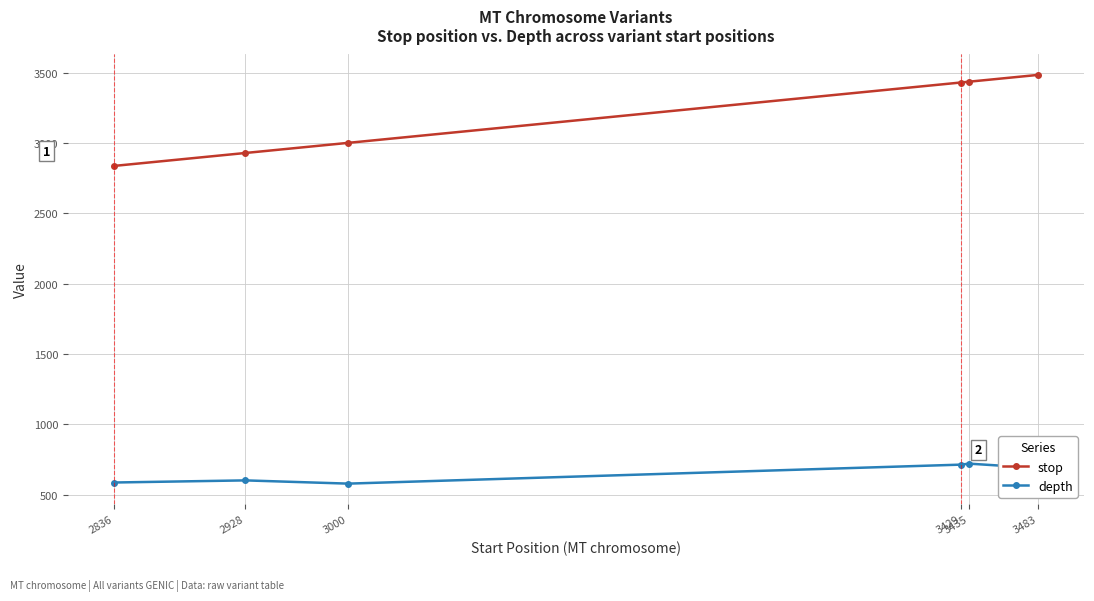

The value of stop at 3483 is 2010. True or false?

False